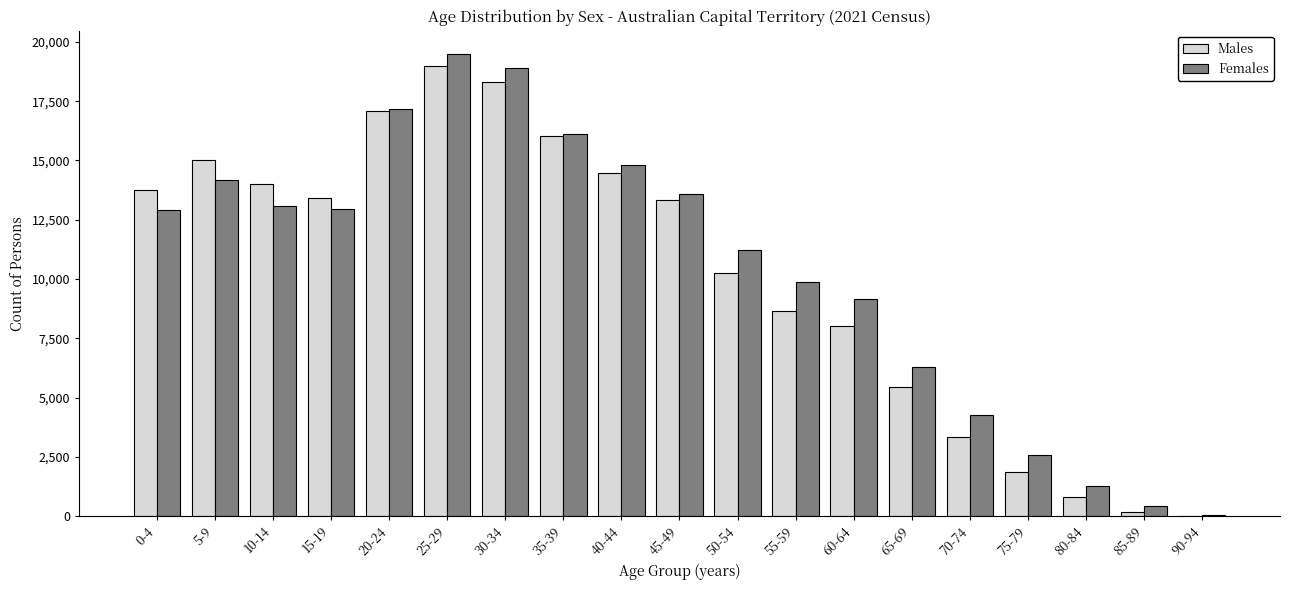

Which category has the highest value in the Males series?

25-29